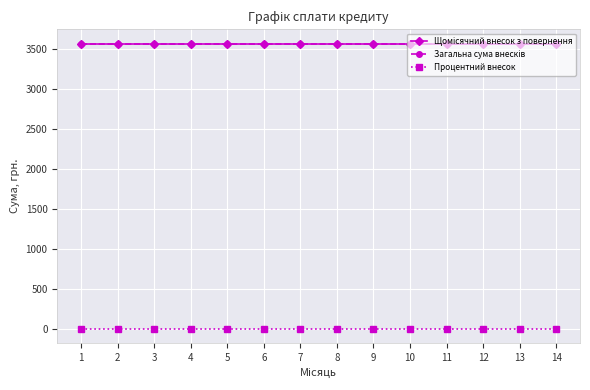

What is the maximum value shown in the chart?

3571.8